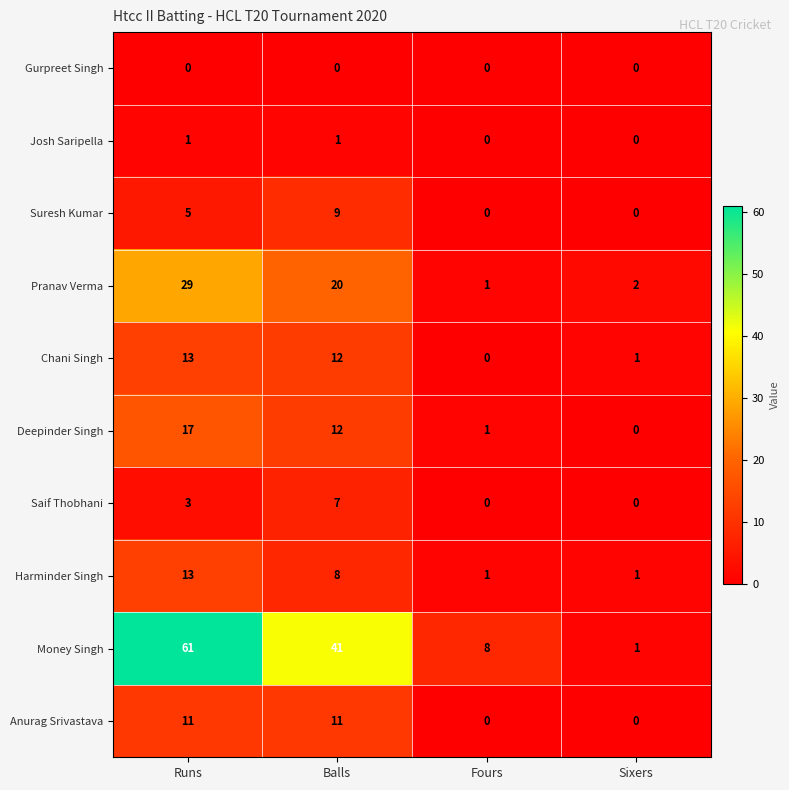

At how many categories does at least one series exceed 17?

2